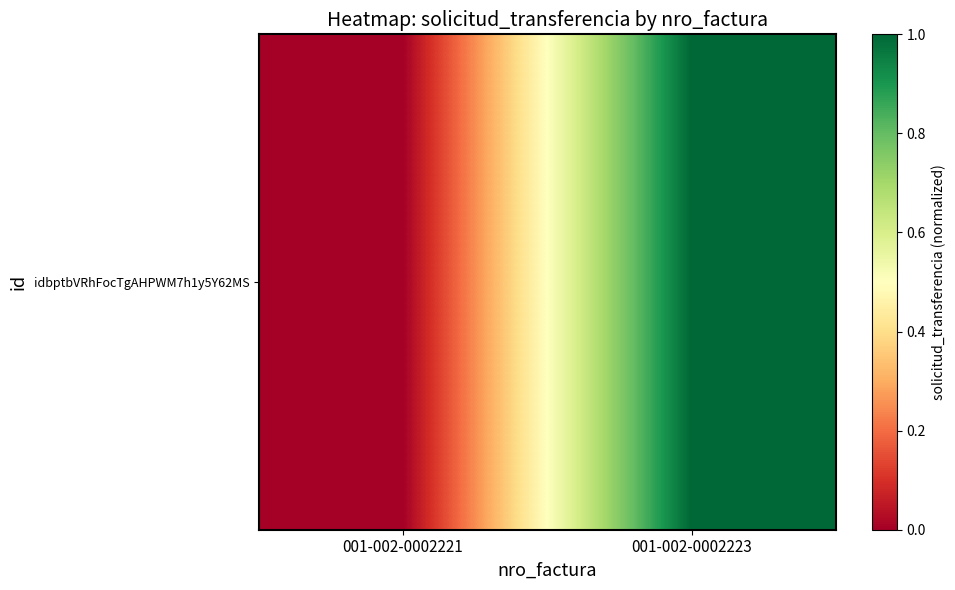

What is the average value?

0.5